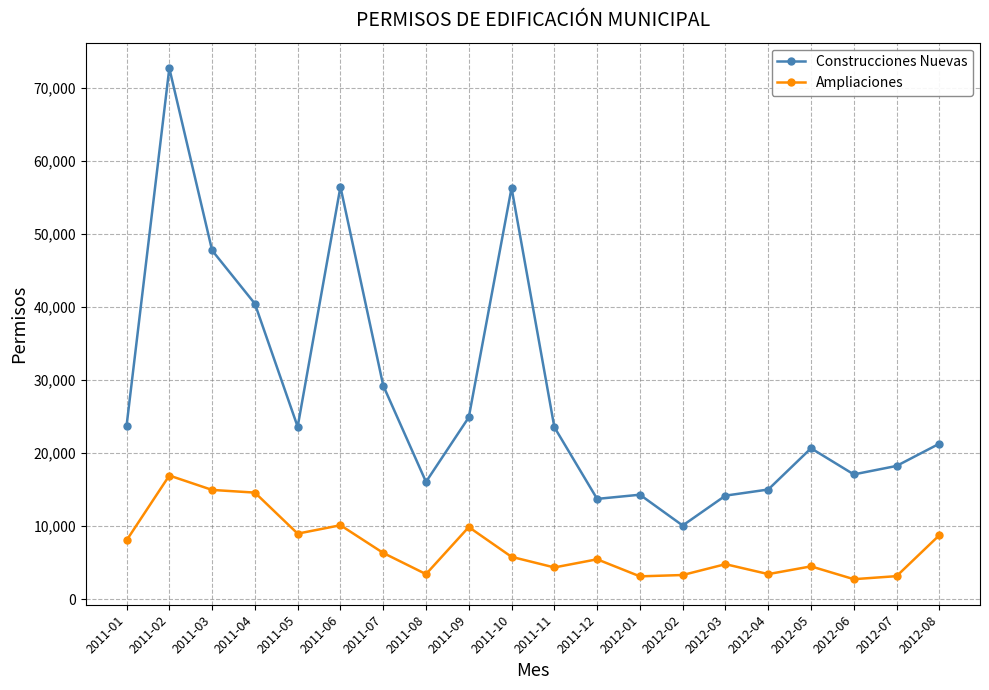

Between 2011-01 and 2011-10, which series saw the biggest shift?

Construcciones Nuevas